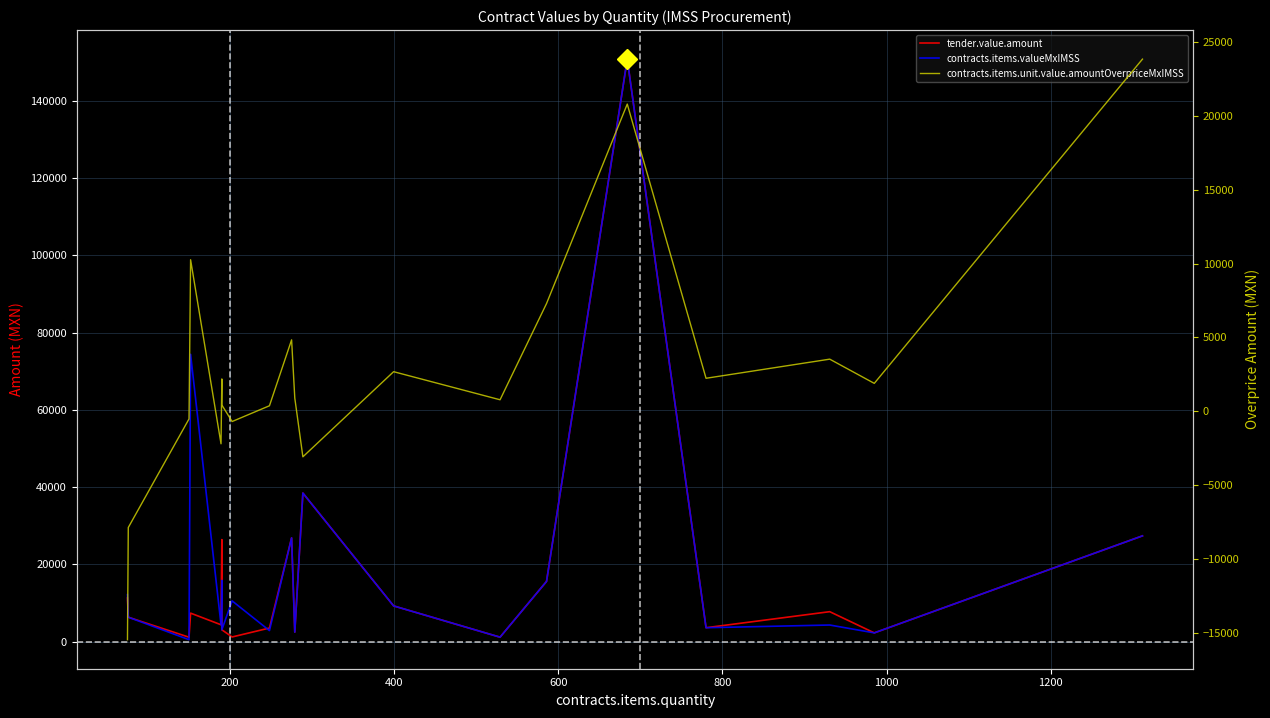

What is the value of the tender.value.amount point at the 20th from the left?

2285.2